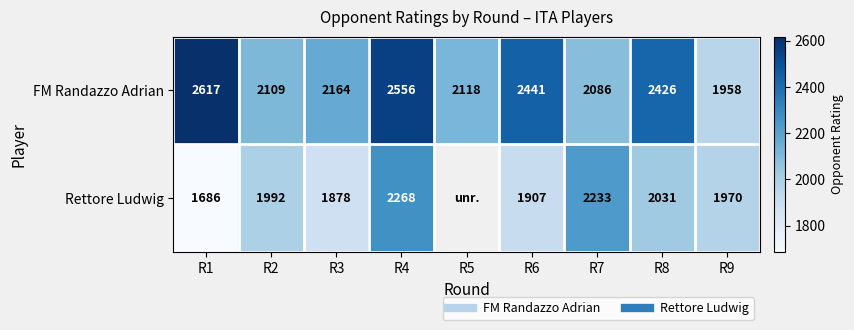

Is the value of FM Randazzo Adrian at R5 greater than the value of Rettore Ludwig at R1?

Yes